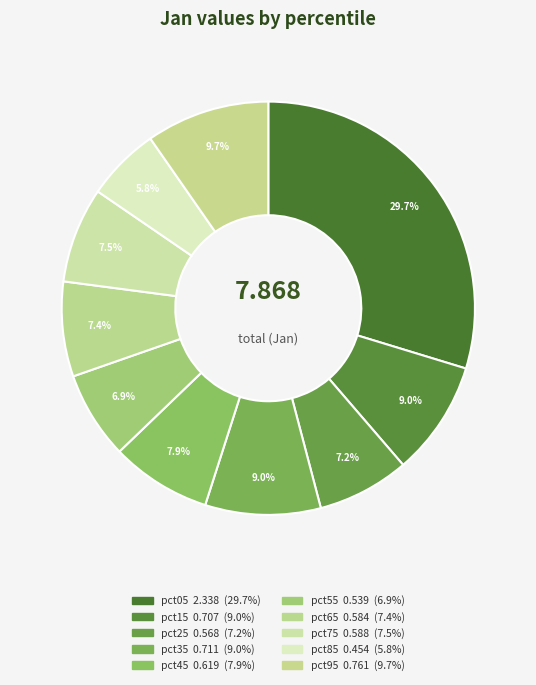

Is it true that pct15 is 9% of the pie?

True